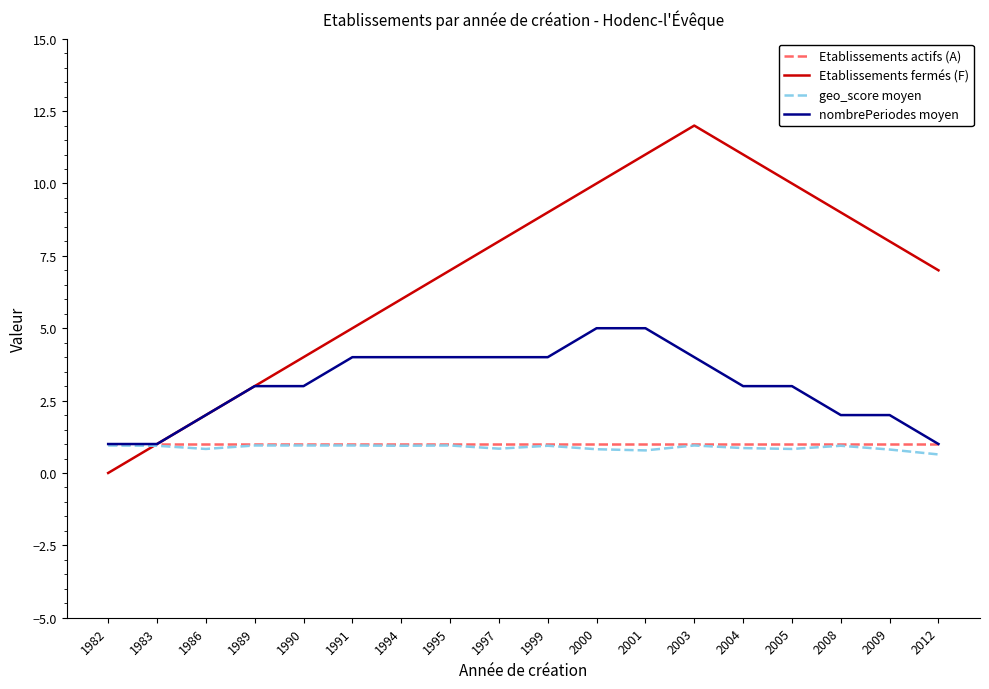

Does the chart have visible grid lines?

No